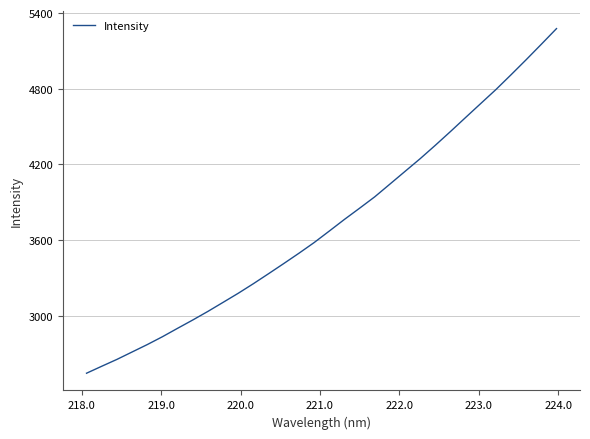

What is the smallest value displayed?

2543.6